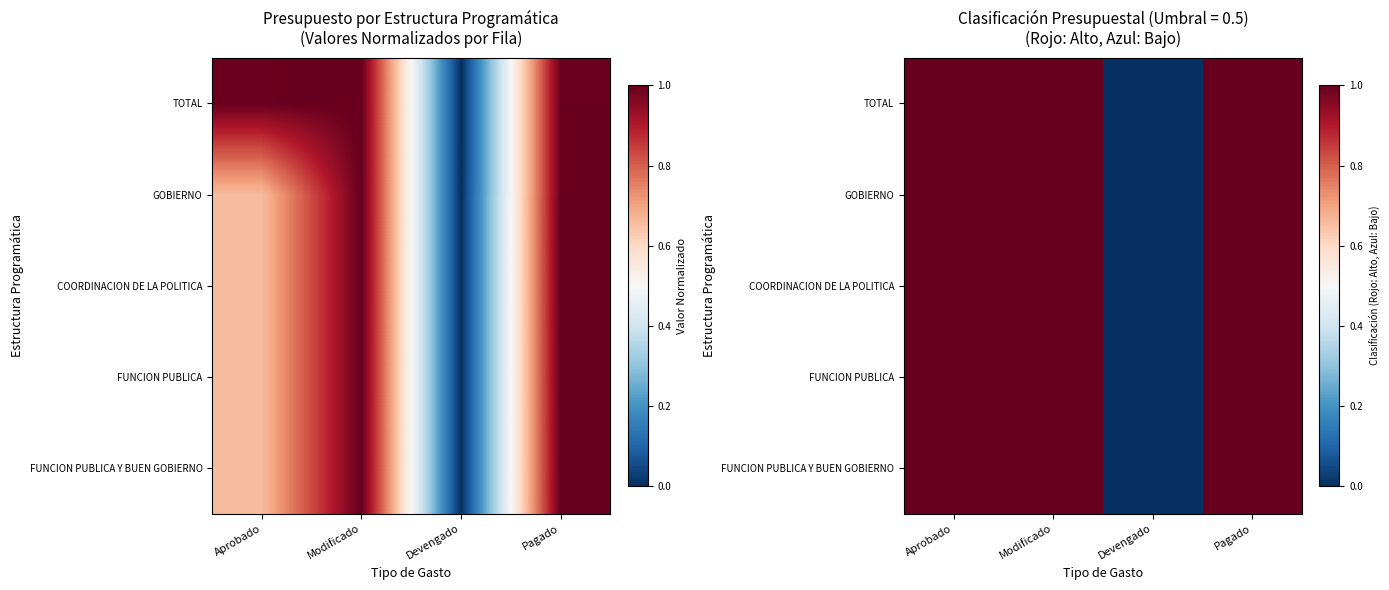

The GOBIERNO series shows 2 at Pagado. True or false?

False